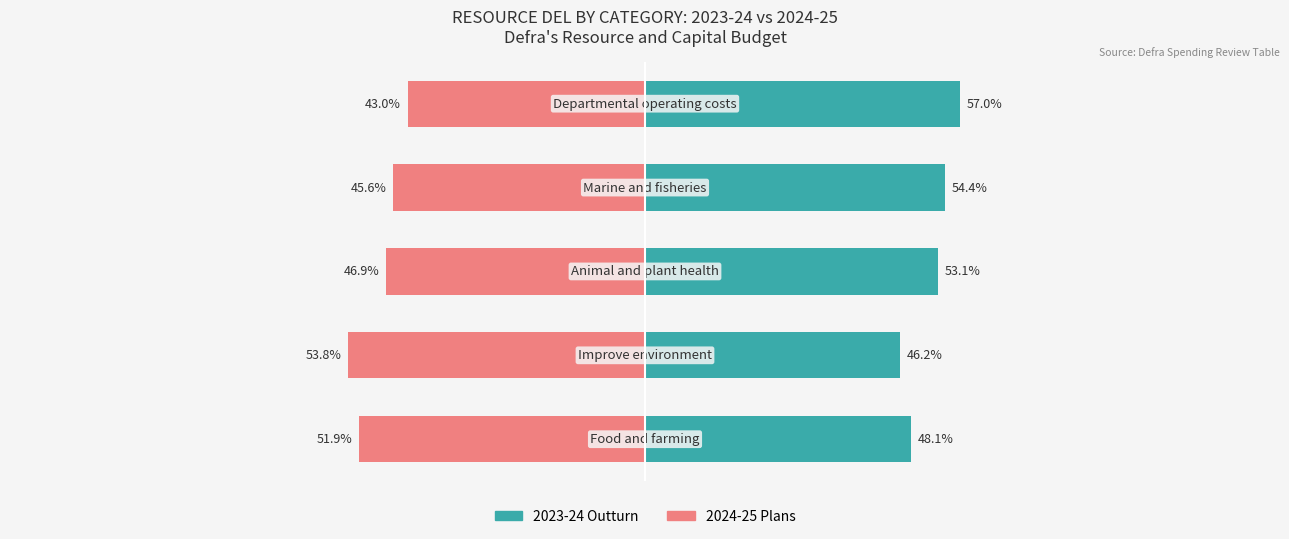

Reading left to right, list all the values displayed in this chart.

2023-24 Outturn: 48.1	46.2	53.1	54.4	57.0
2024-25 Plans: -51.9	-53.8	-46.9	-45.6	-43.0